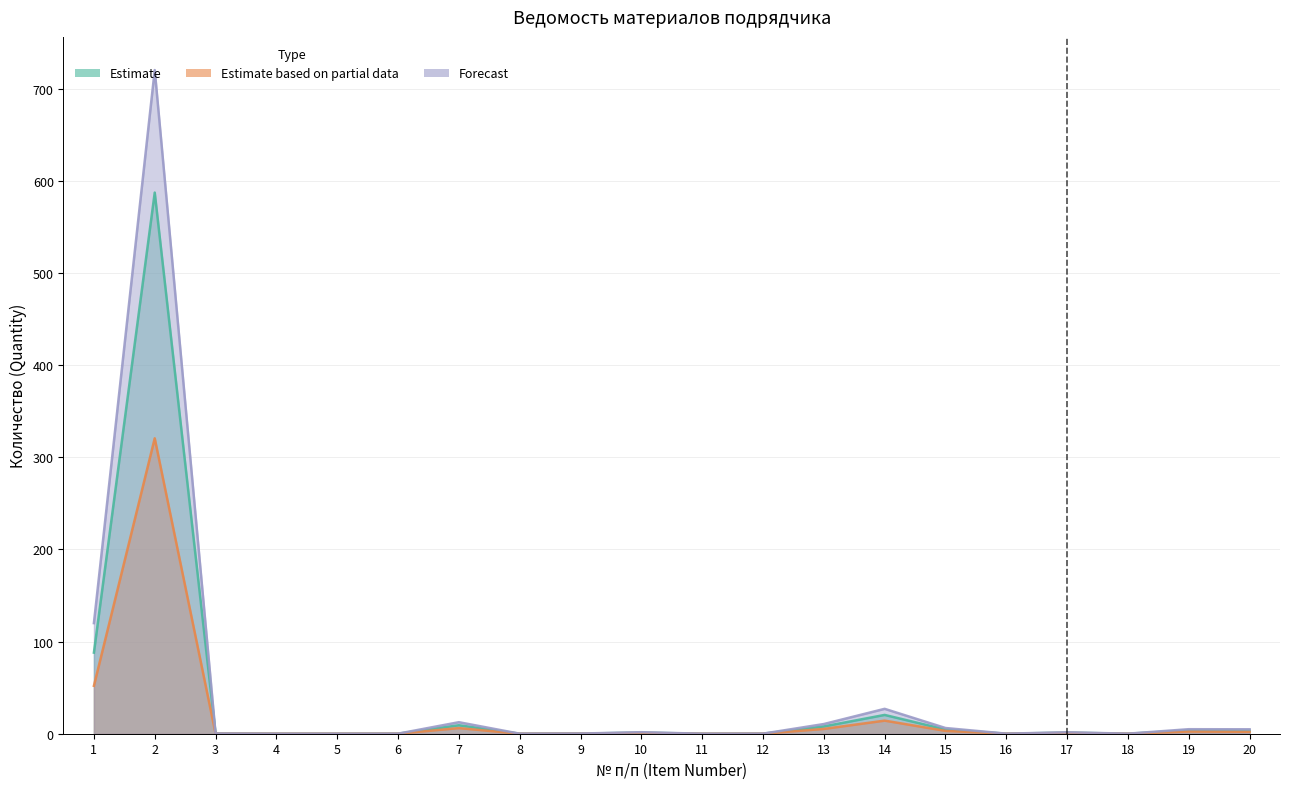

Rank the series at 13 from lowest to highest value.

Estimate based on partial data, Estimate, Forecast